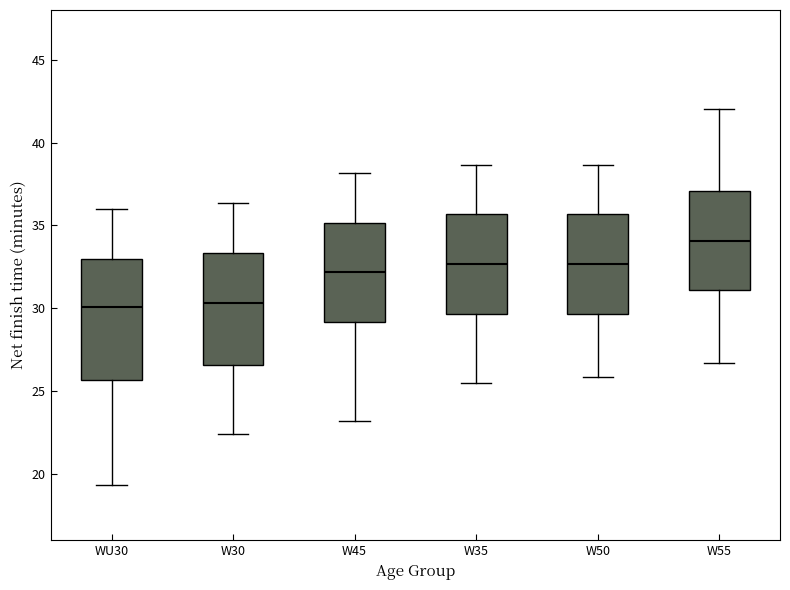

Reading left to right, read every box against the y-axis: the position of its median line, the range the box covers, and the ends of its whiskers. The values are not printed on the chart, so give them approximately, as read against the axis.

WU30: median 30.0, box 25.5 to 33.0, whiskers 19.5 to 36.0
W30: median 30.5, box 26.5 to 33.5, whiskers 22.5 to 36.5
W45: median 32.0, box 29.0 to 35.0, whiskers 23.0 to 38.0
W35: median 32.5, box 29.5 to 35.5, whiskers 25.5 to 38.5
W50: median 32.5, box 29.5 to 35.5, whiskers 26.0 to 38.5
W55: median 34.0, box 31.0 to 37.0, whiskers 26.5 to 42.0